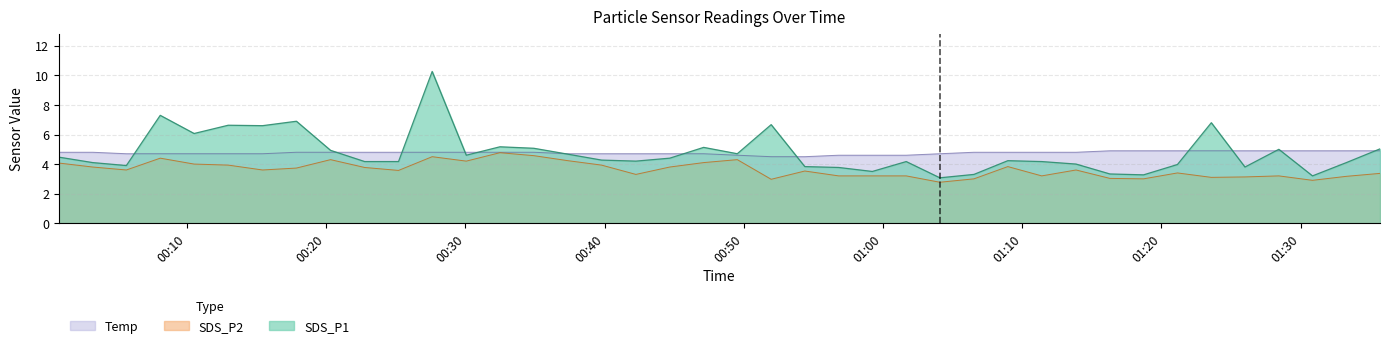

What is the spread (max minus min) of values at 2023/11/09 00:39:47?

0.8